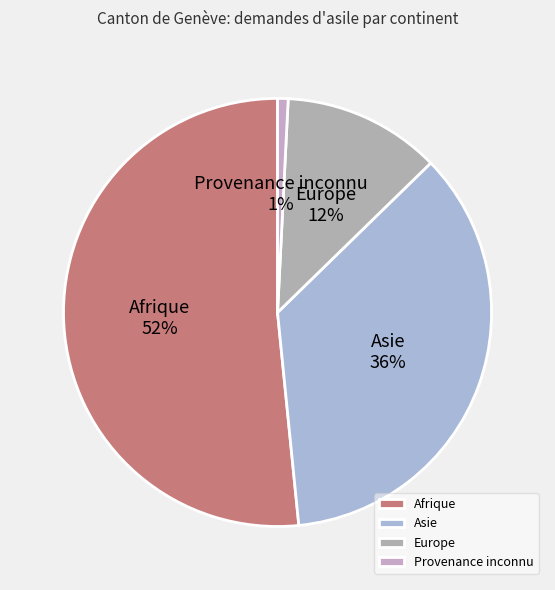

Is the sum of Asie and Provenance inconnu greater than half?

No